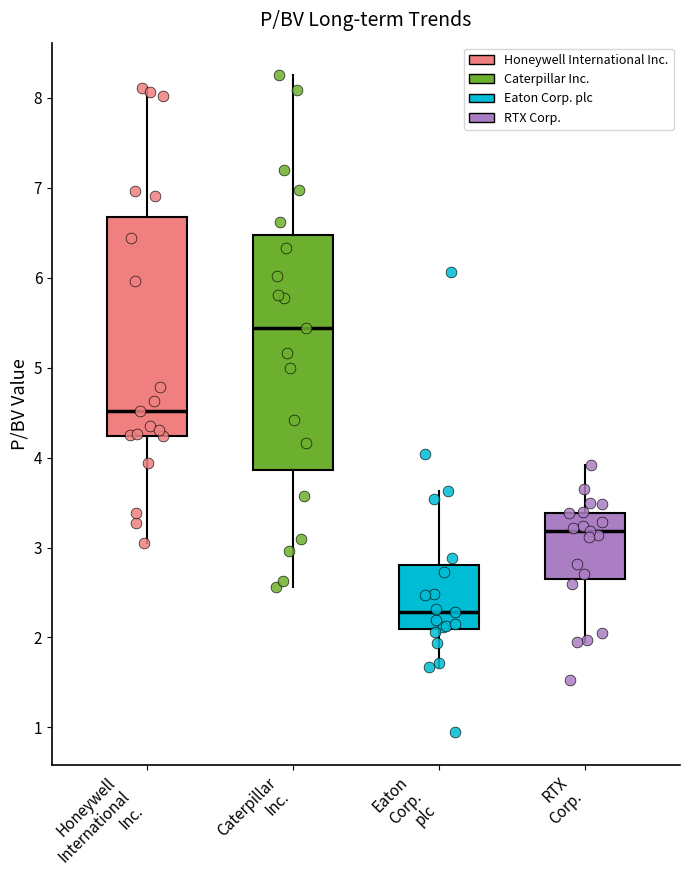

Which box is the tallest, from its lower edge to its upper edge?

Caterpillar Inc.